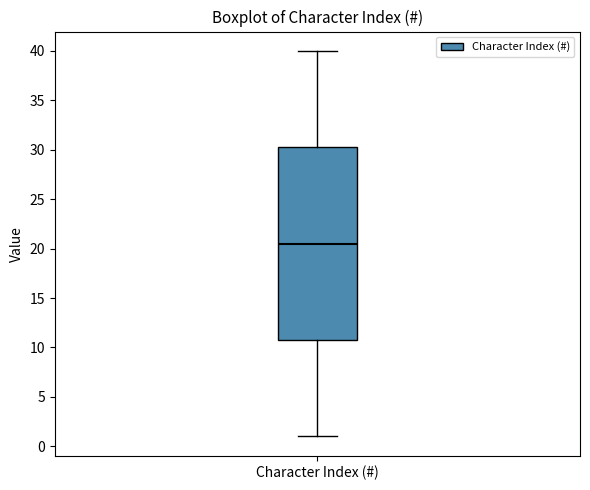

Read this box plot against the y-axis: the position of the median line, the range covered by the box, and the ends of both whiskers. The values are not printed on the chart, so give them approximately, as read against the axis.

median 20.5, box 11.0 to 30.5, whiskers 1.0 to 40.0